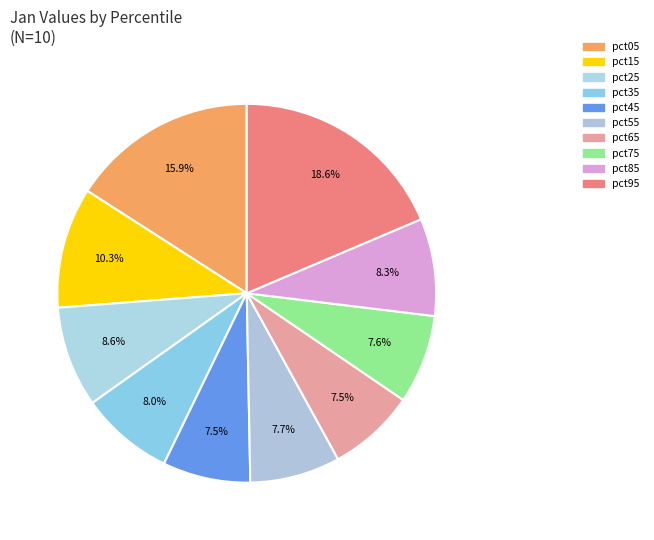

Does any single category account for the majority?

No